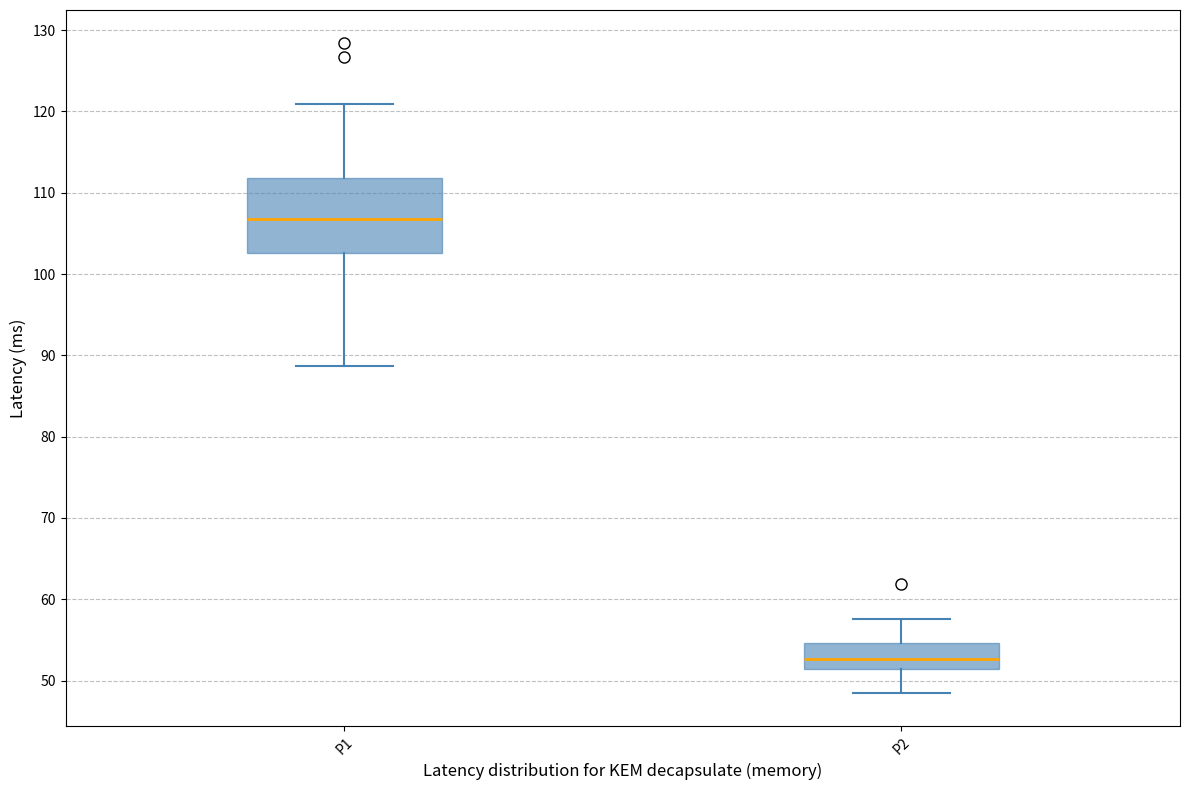

Which box is the tallest, from its lower edge to its upper edge?

P1